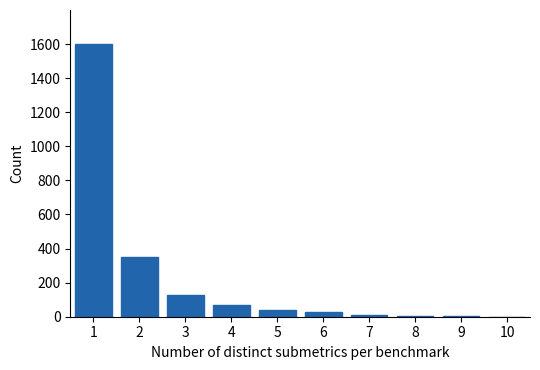

What is the greatest value displayed?

1600